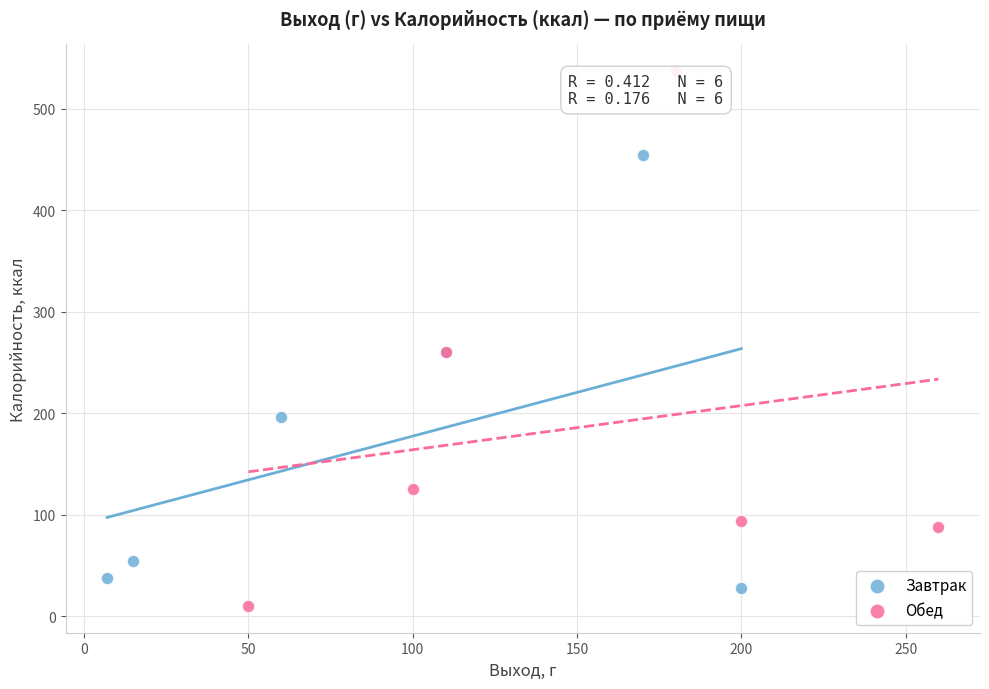

What are all the series names shown in the legend?

Завтрак, Обед